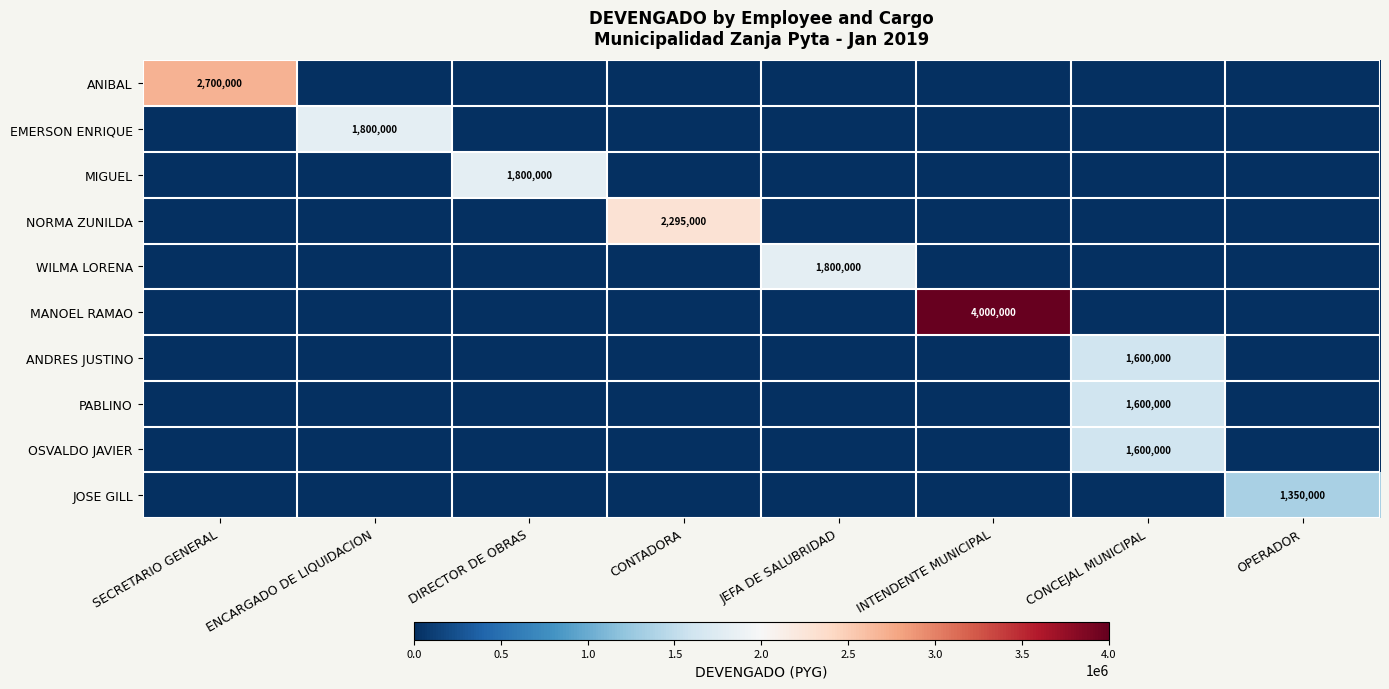

Is it true that PABLINO equals 2534147 at CONCEJAL MUNICIPAL?

False